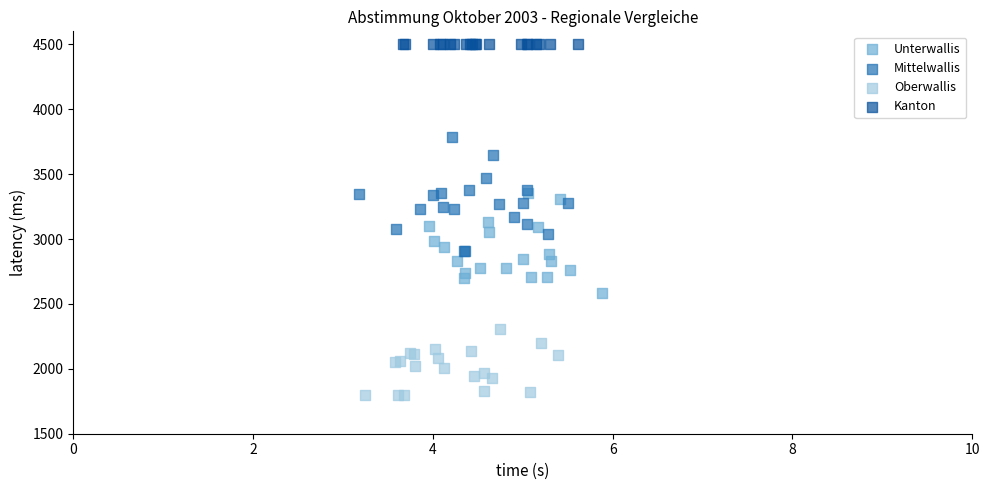

Which series reaches the maximum Y coordinate?

Kanton